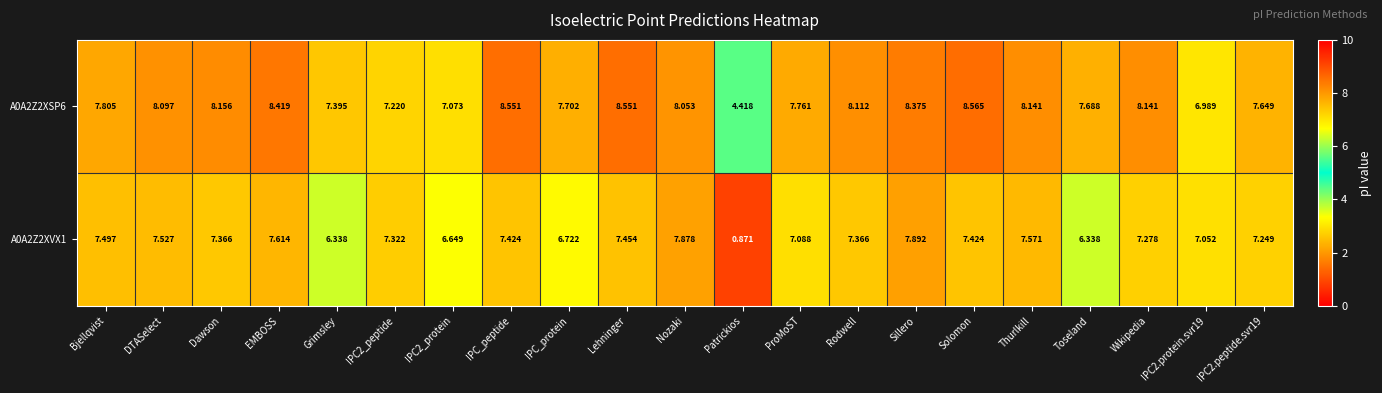

Where does the A0A2Z2XSP6 series first go above 8?

DTASelect